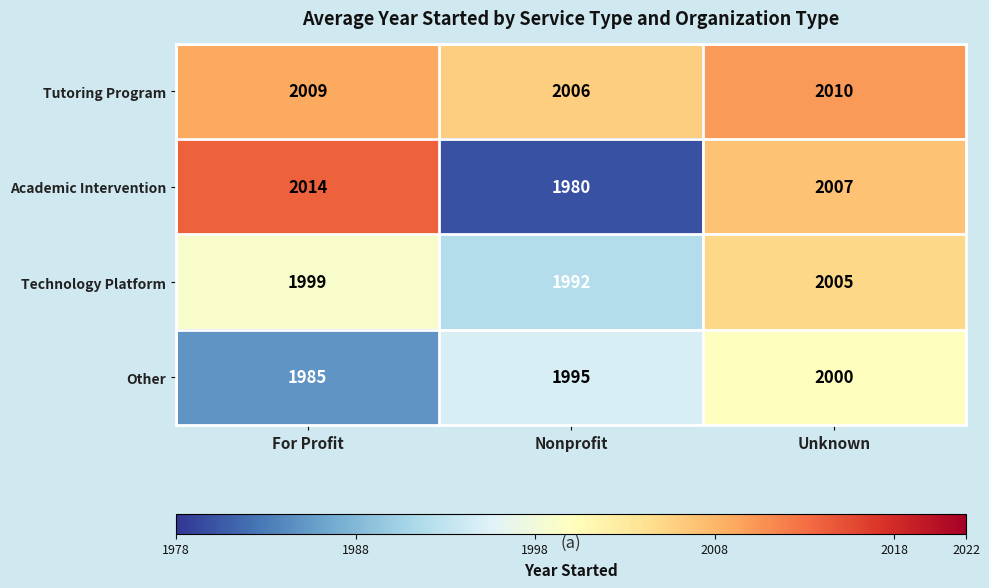

How many Academic Intervention values are between 1980 and 2014?

3